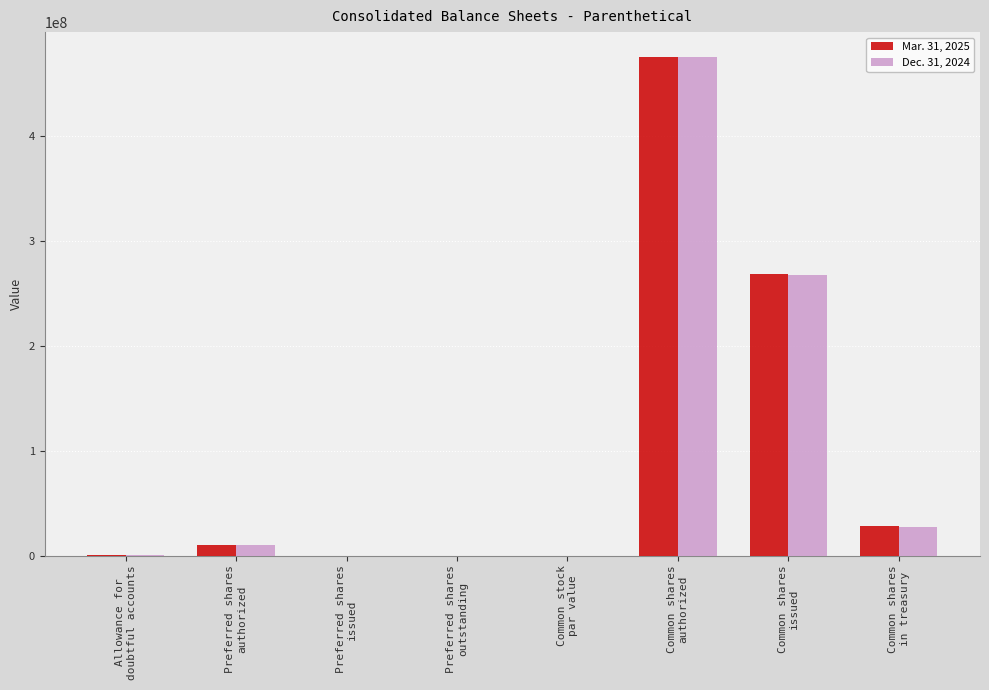

What is the highest value of the Dec. 31, 2024 series?

475000000.0